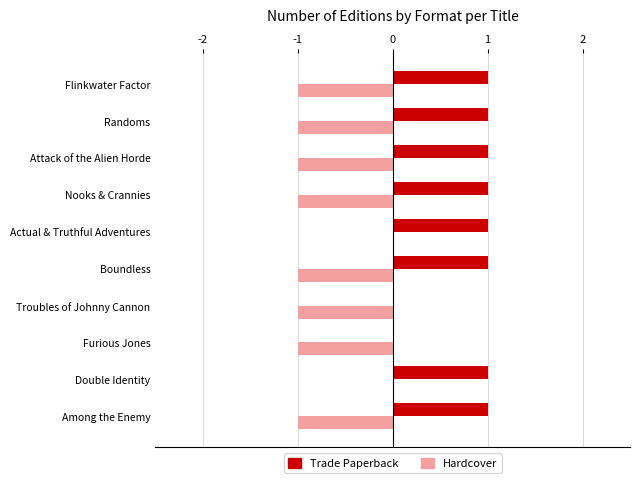

Which series has the largest total across all categories?

Trade Paperback